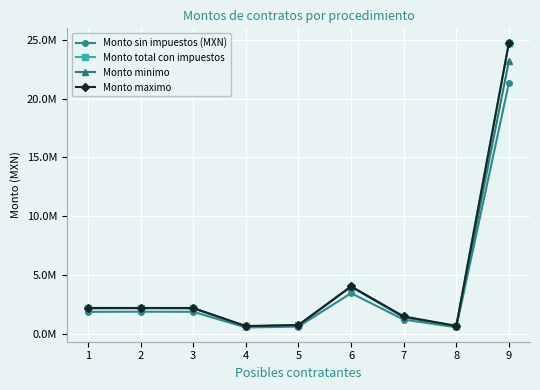

At which category is the sum across all series the highest?

9